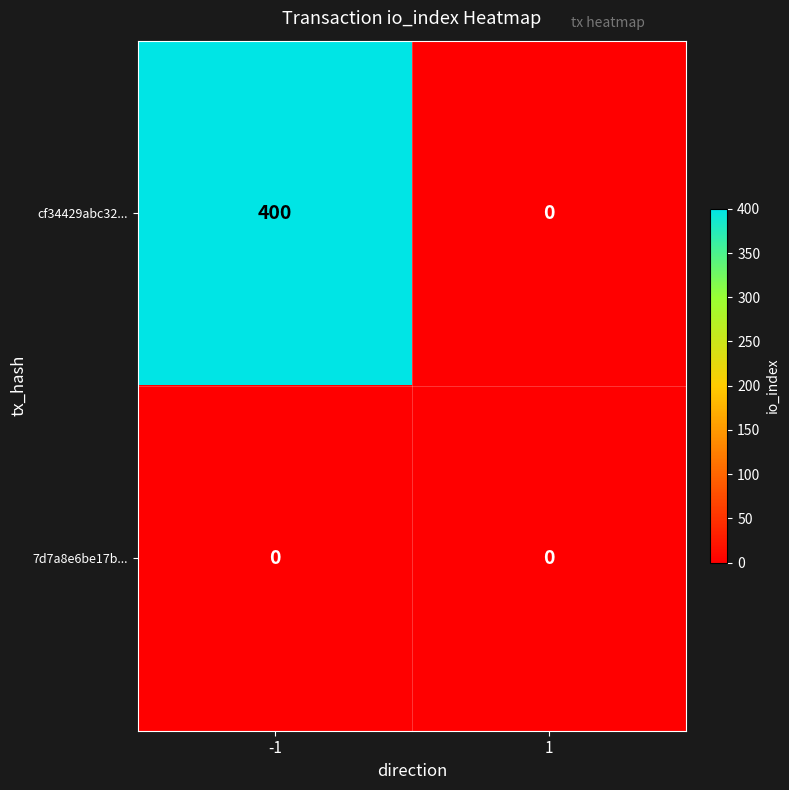

What value does the cf34429abc32... series have at -1, to the nearest 5?

400